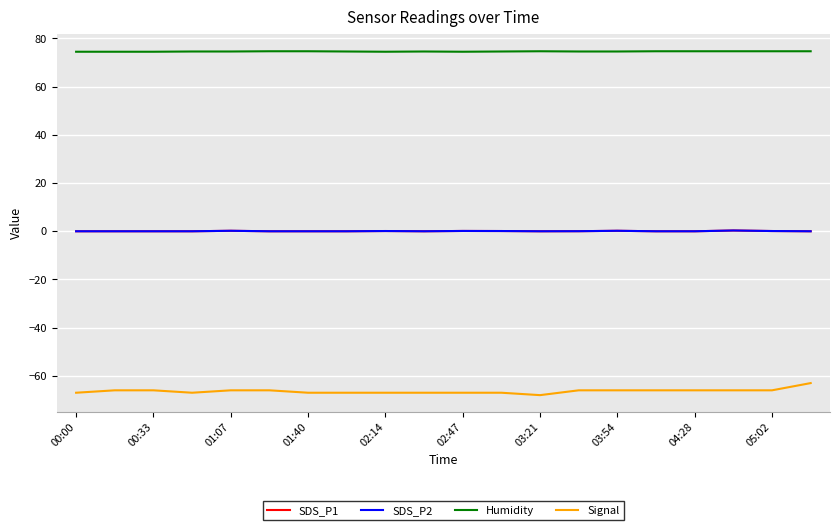

True or false: SDS_P2 and SDS_P1 cross at least once.

False